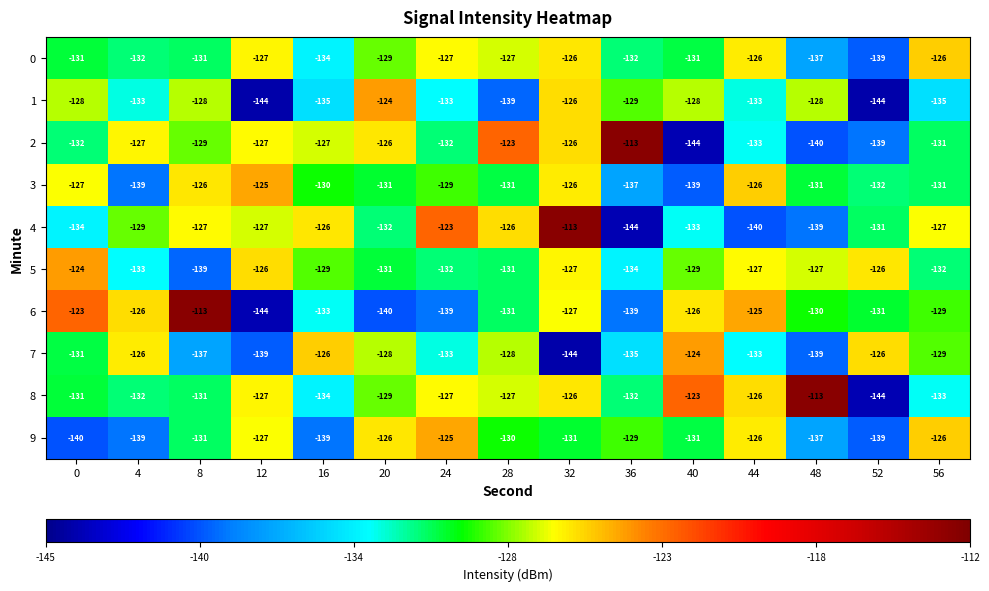

What is the total value across all series at 44?

-1295